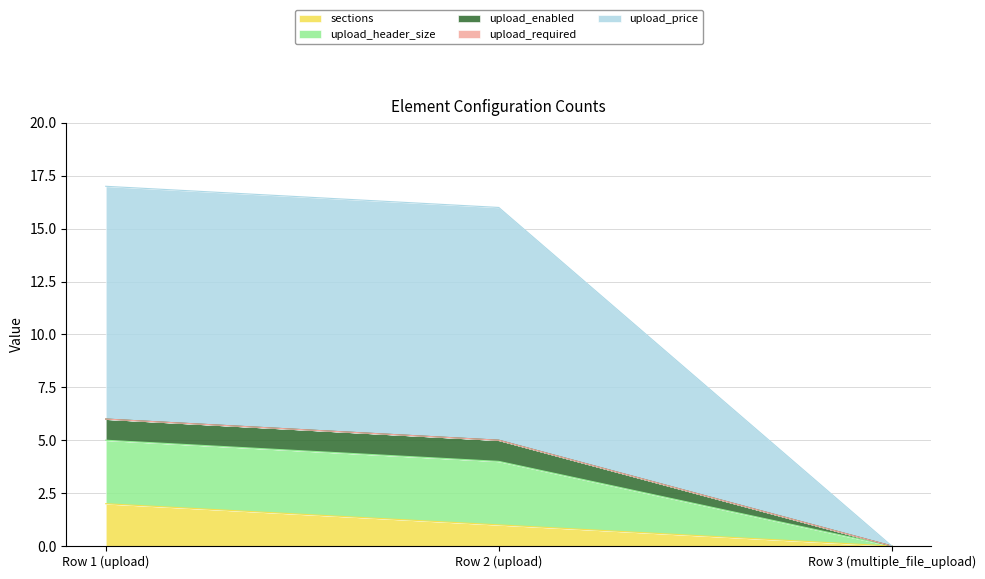

Is it true that sections equals 1 at Row 2 (upload)?

True